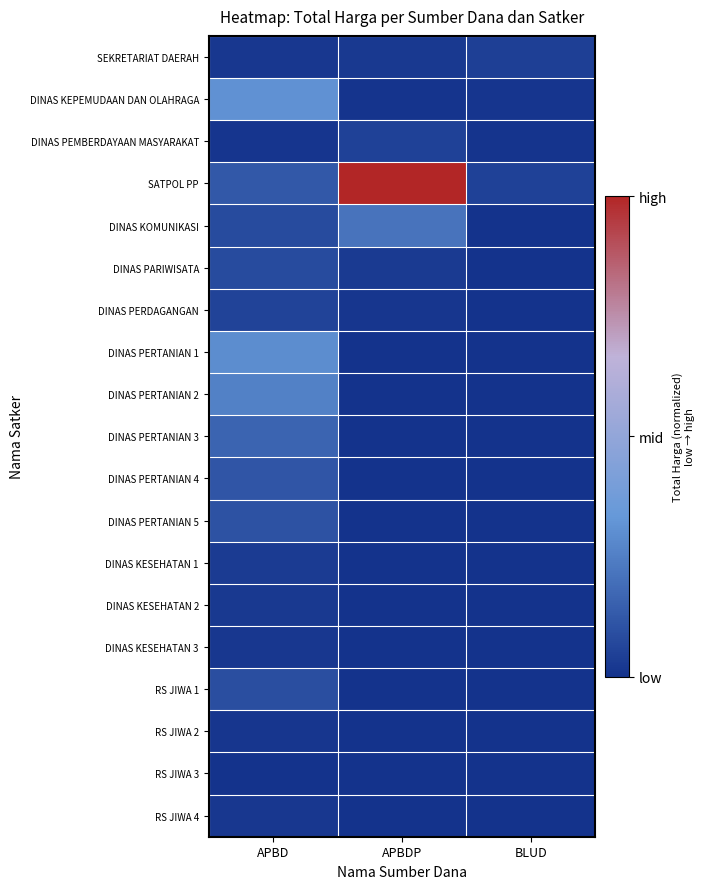

Reading right to left, list all the values displayed in this chart.

SEKRETARIAT DAERAH: BLUD=0.0	APBDP=0.0	APBD=0.0
DINAS KEPEMUDAAN DAN OLAHRAGA: BLUD=0.0	APBDP=0.0	APBD=0.3
DINAS PEMBERDAYAAN MASYARAKAT: BLUD=0.0	APBDP=0.0	APBD=0.0
SATPOL PP: BLUD=0.0	APBDP=1.0	APBD=0.1
DINAS KOMUNIKASI: BLUD=0.0	APBDP=0.2	APBD=0.1
DINAS PARIWISATA: BLUD=0.0	APBDP=0.0	APBD=0.1
DINAS PERDAGANGAN: BLUD=0.0	APBDP=0.0	APBD=0.1
DINAS PERTANIAN 1: BLUD=0.0	APBDP=0.0	APBD=0.3
DINAS PERTANIAN 2: BLUD=0.0	APBDP=0.0	APBD=0.3
DINAS PERTANIAN 3: BLUD=0.0	APBDP=0.0	APBD=0.2
DINAS PERTANIAN 4: BLUD=0.0	APBDP=0.0	APBD=0.1
DINAS PERTANIAN 5: BLUD=0.0	APBDP=0.0	APBD=0.1
DINAS KESEHATAN 1: BLUD=0.0	APBDP=0.0	APBD=0.0
DINAS KESEHATAN 2: BLUD=0.0	APBDP=0.0	APBD=0.0
DINAS KESEHATAN 3: BLUD=0.0	APBDP=0.0	APBD=0.0
RS JIWA 1: BLUD=0.0	APBDP=0.0	APBD=0.1
RS JIWA 2: BLUD=0.0	APBDP=0.0	APBD=0.0
RS JIWA 3: BLUD=0.0	APBDP=0.0	APBD=0.0
RS JIWA 4: BLUD=0.0	APBDP=0.0	APBD=0.0